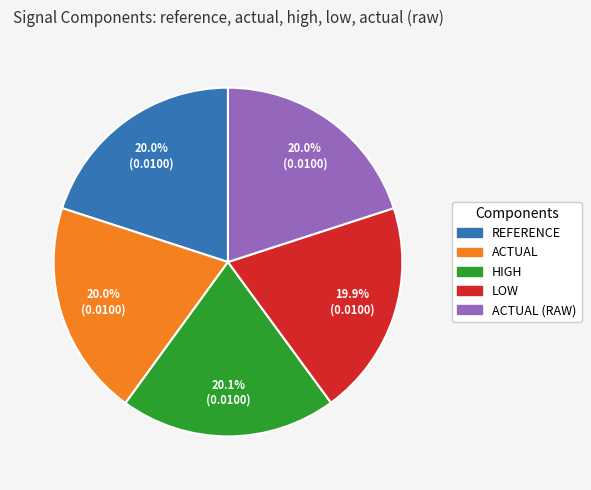

Does any single category account for the majority?

No